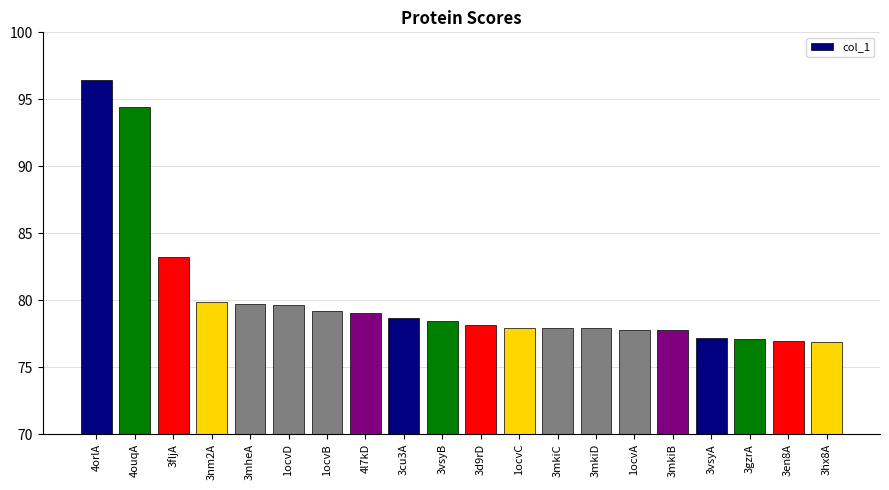

What is the difference between the maximum and minimum values?

19.5